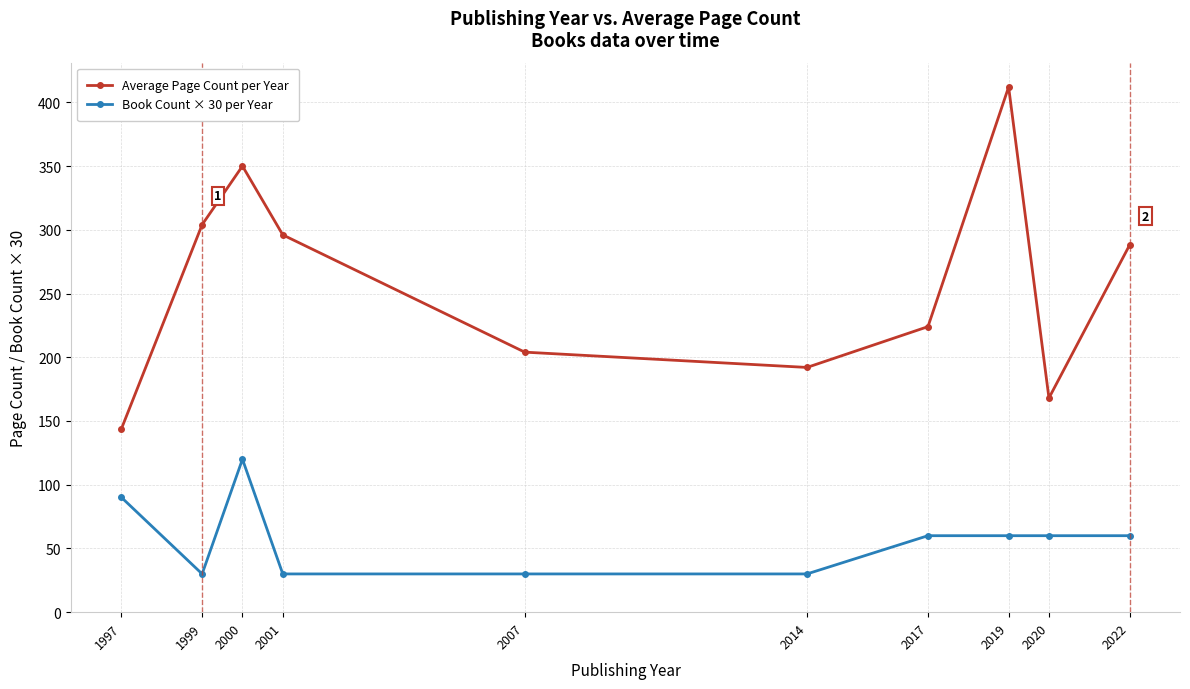

What is the spread (max minus min) of values at 2001?

266